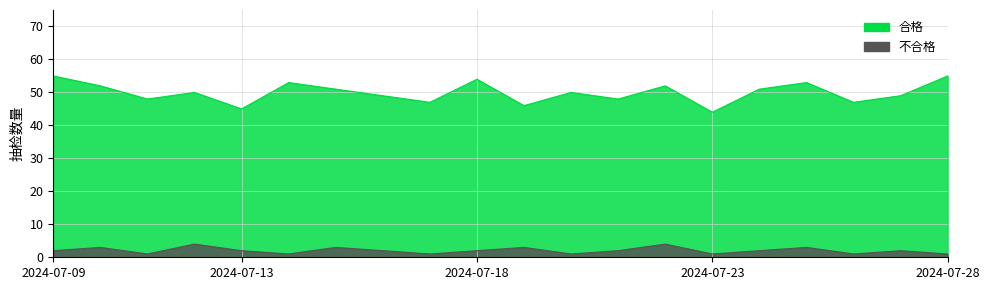

Rank the series by their maximum value, from highest to lowest.

合格, 不合格